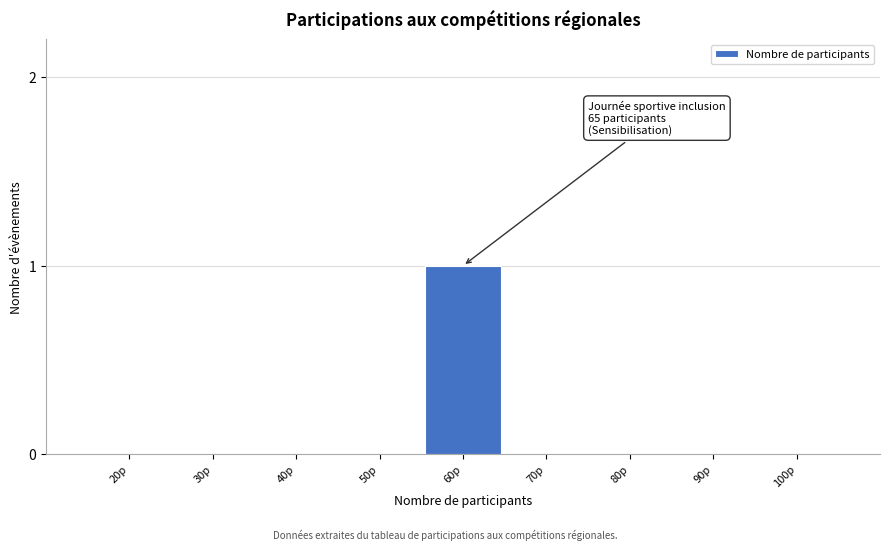

Reading left to right, list all the values displayed in this chart.

20p=0	30p=0	40p=0	50p=0	60p=1	70p=0	80p=0	90p=0	100p=0